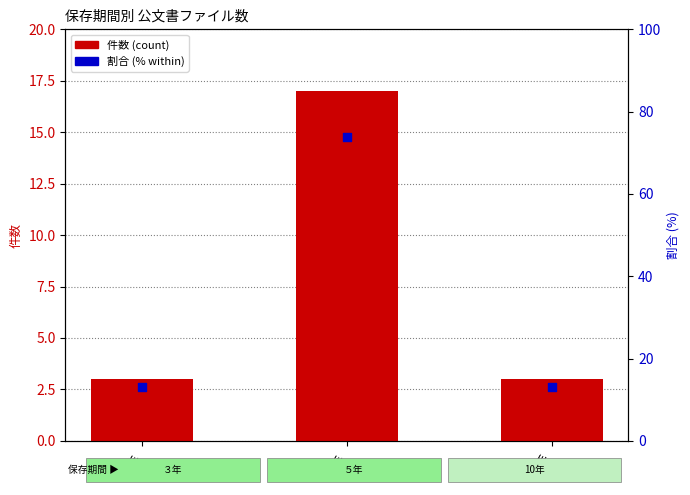

At how many categories does at least one series exceed 17?

1